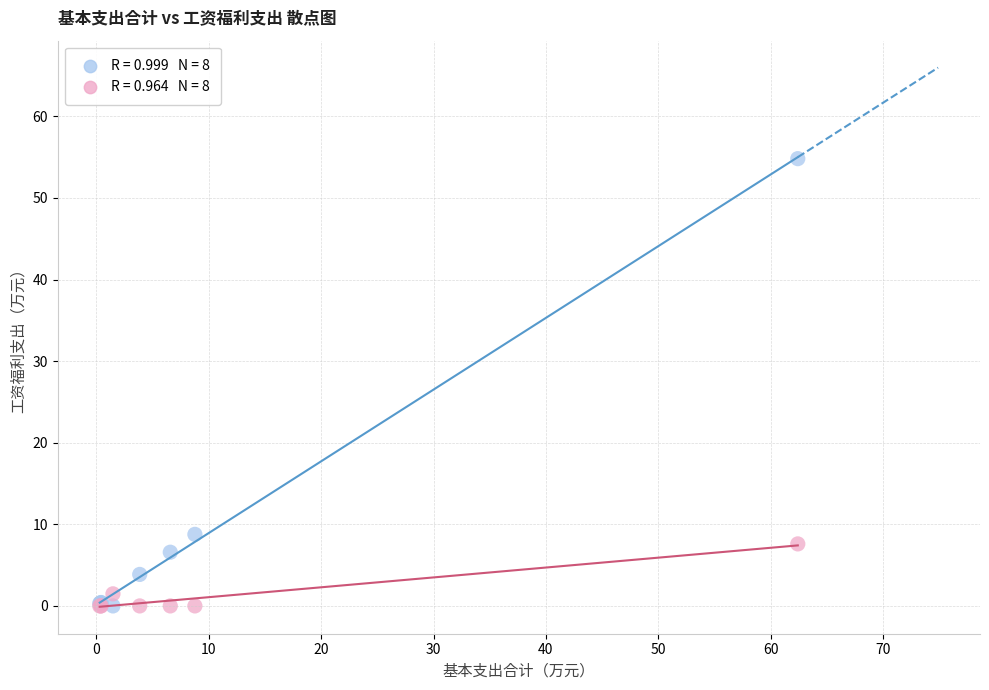

Across all series, what Y value is closest to 27?

8.8